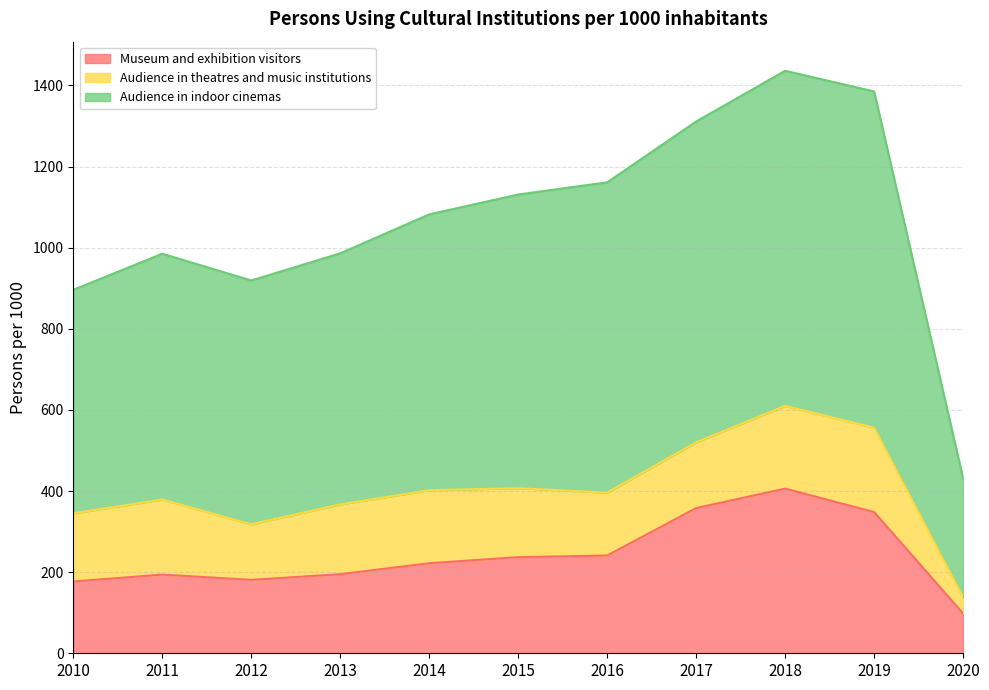

Is it true that Museum and exhibition visitors equals 134 at 2016?

False